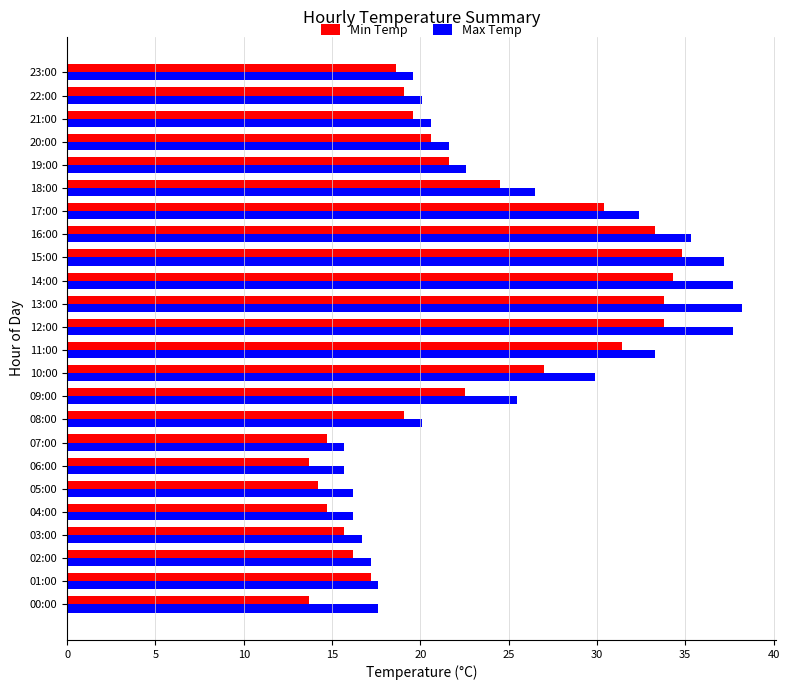

Which series has the largest range (max minus min)?

Max Temp